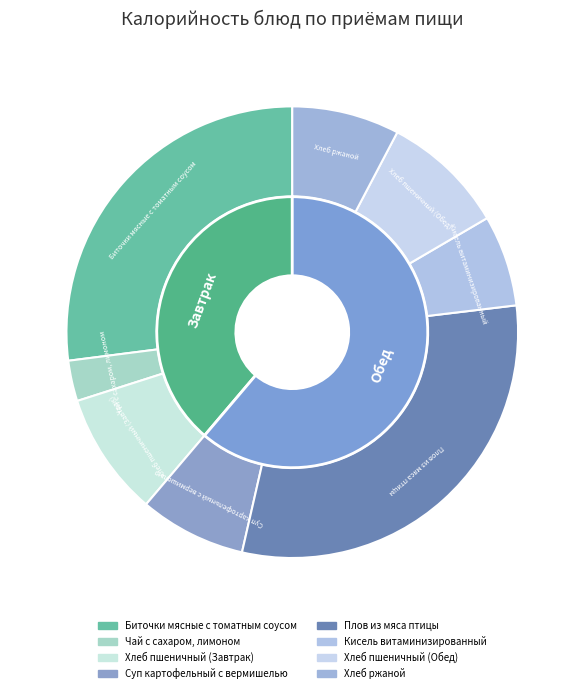

To the nearest percent, what percentage of the pie is Чай с сахаром, лимоном?

3%